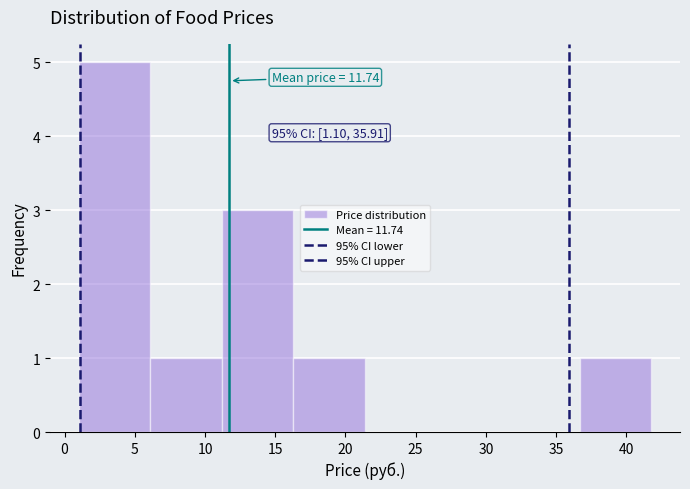

Over which range of the x-axis is the bar tallest?

1.0 to 6.0